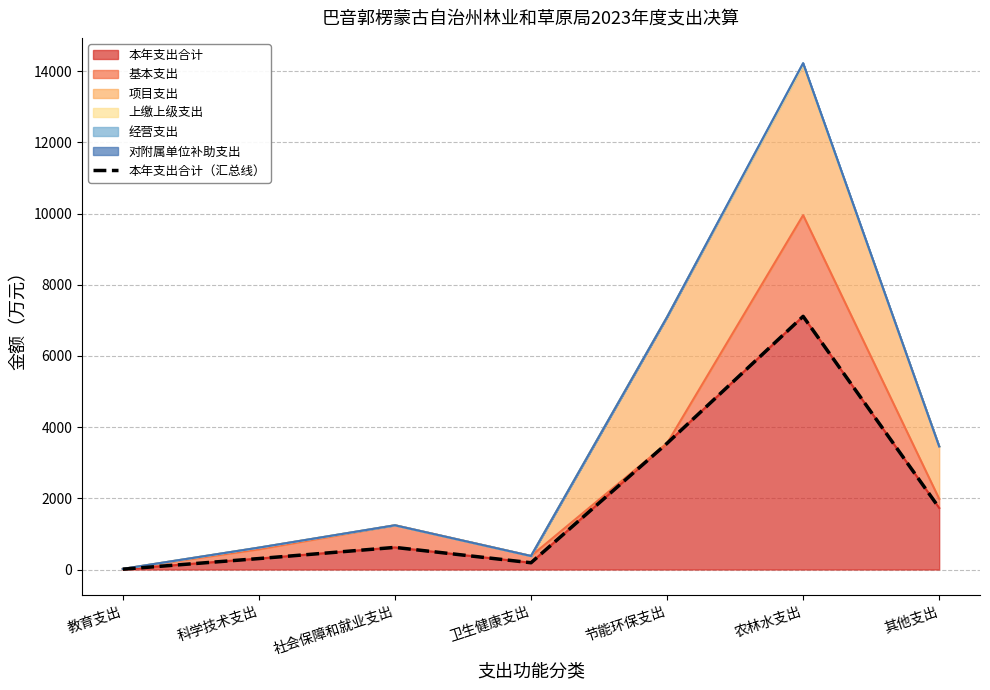

Rank the categories by value from highest to lowest.

农林水支出, 节能环保支出, 其他支出, 社会保障和就业支出, 科学技术支出, 卫生健康支出, 教育支出